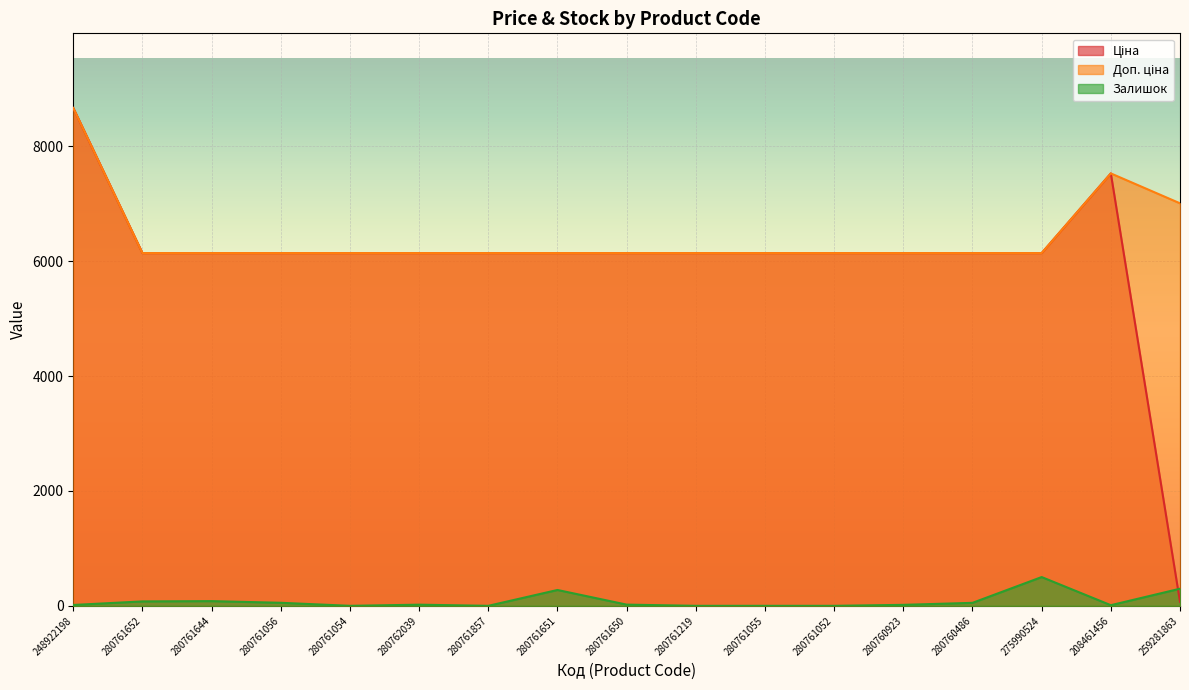

How many values in the Залишок series exceed 20?

8